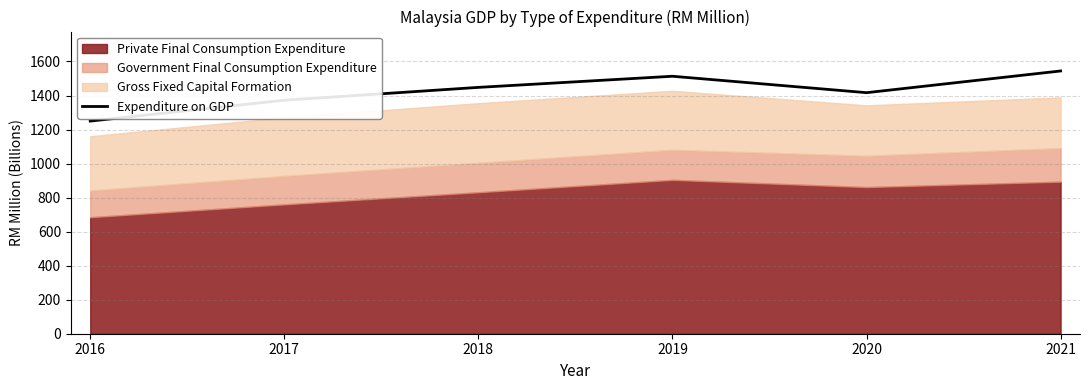

Is it true that Expenditure on GDP equals 1249.7 at 2016?

True